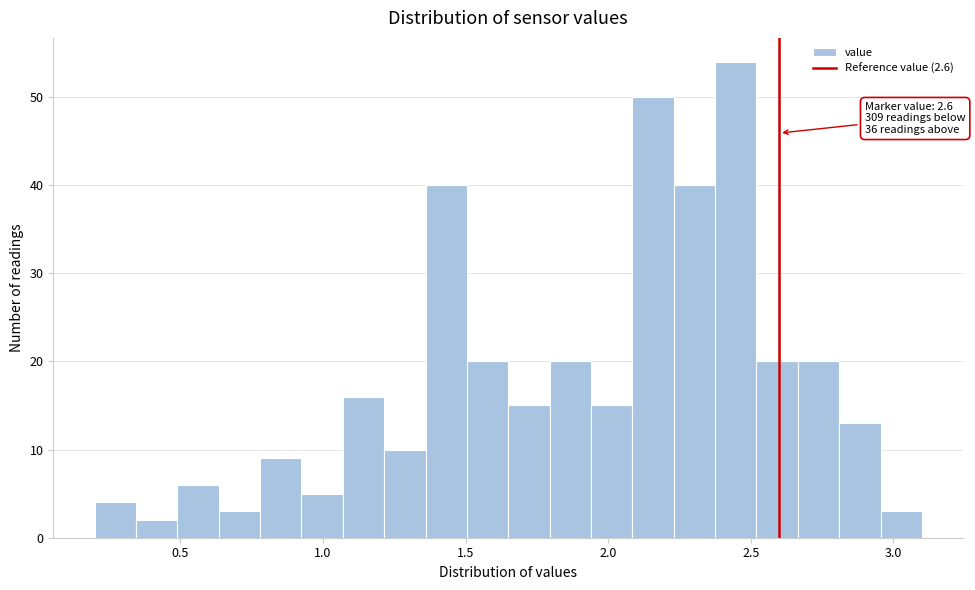

Around what value on the x-axis is the tallest bar? Give the approximate position of its centre, as read against the axis.

2.45